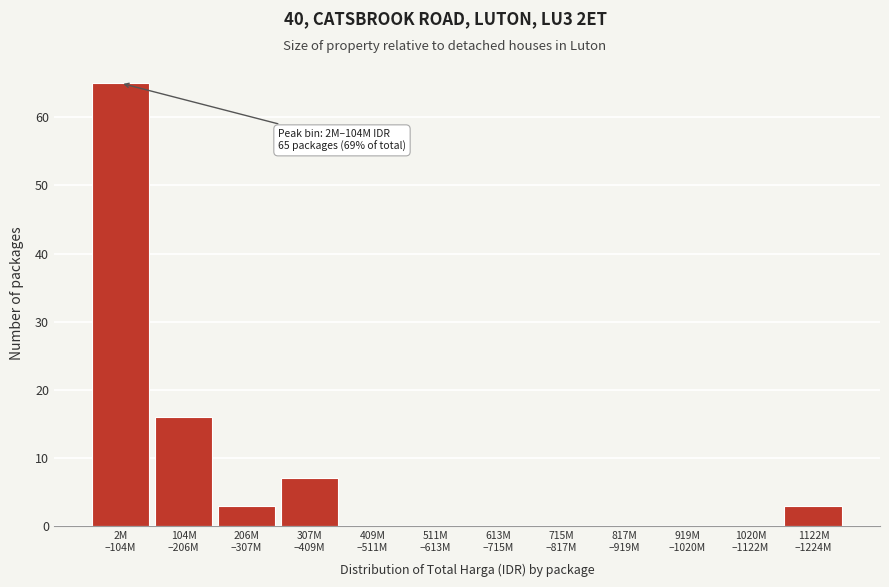

What is the greatest value displayed?

65